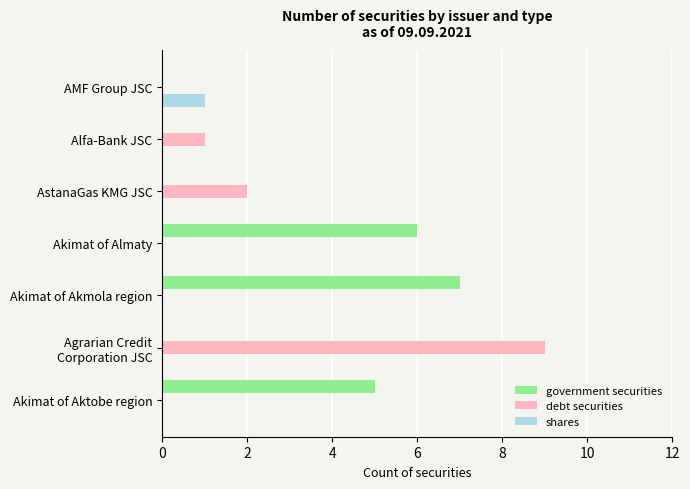

Which series changed the most between Akimat of Almaty and AMF Group JSC?

government securities